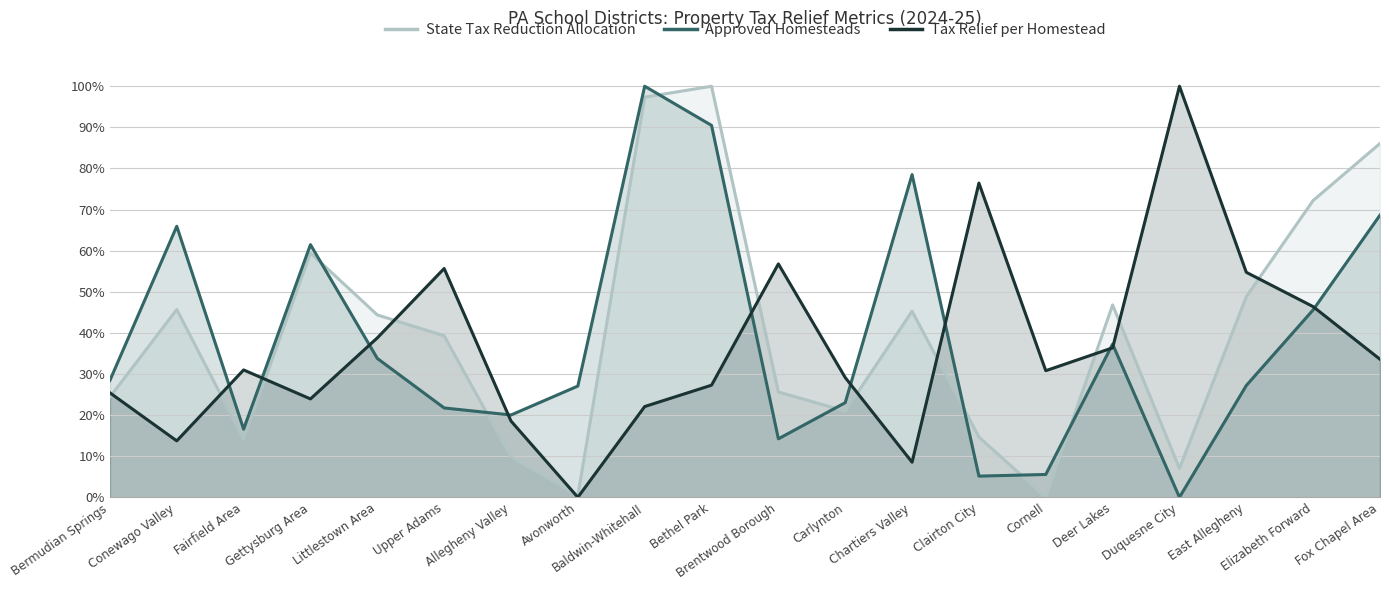

What is the difference between the Approved Homesteads values at Conewago Valley and Carlynton?

0.4